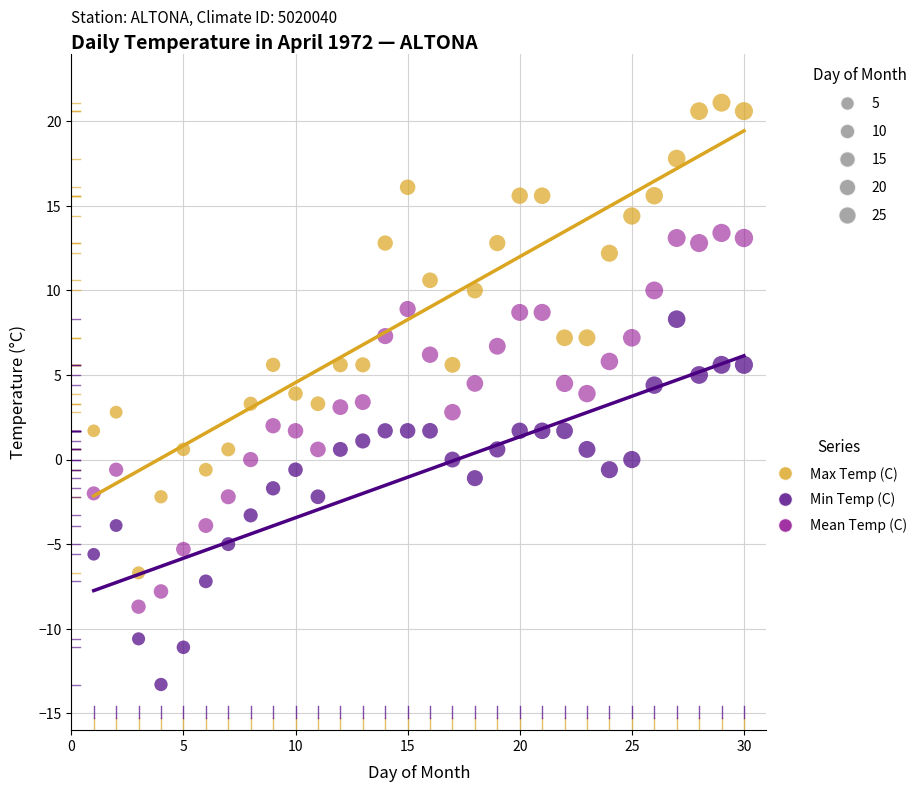

Which series contains the lowest Y value?

Min Temp (C)